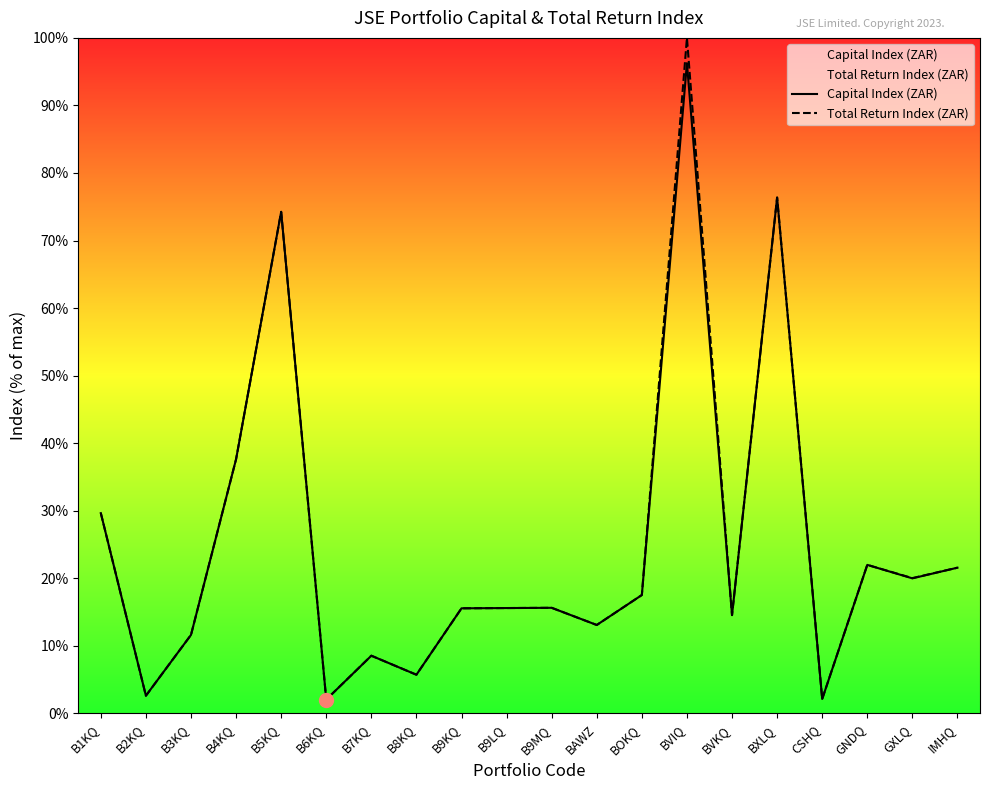

What is the label of the 6th point from the right?

BVKQ